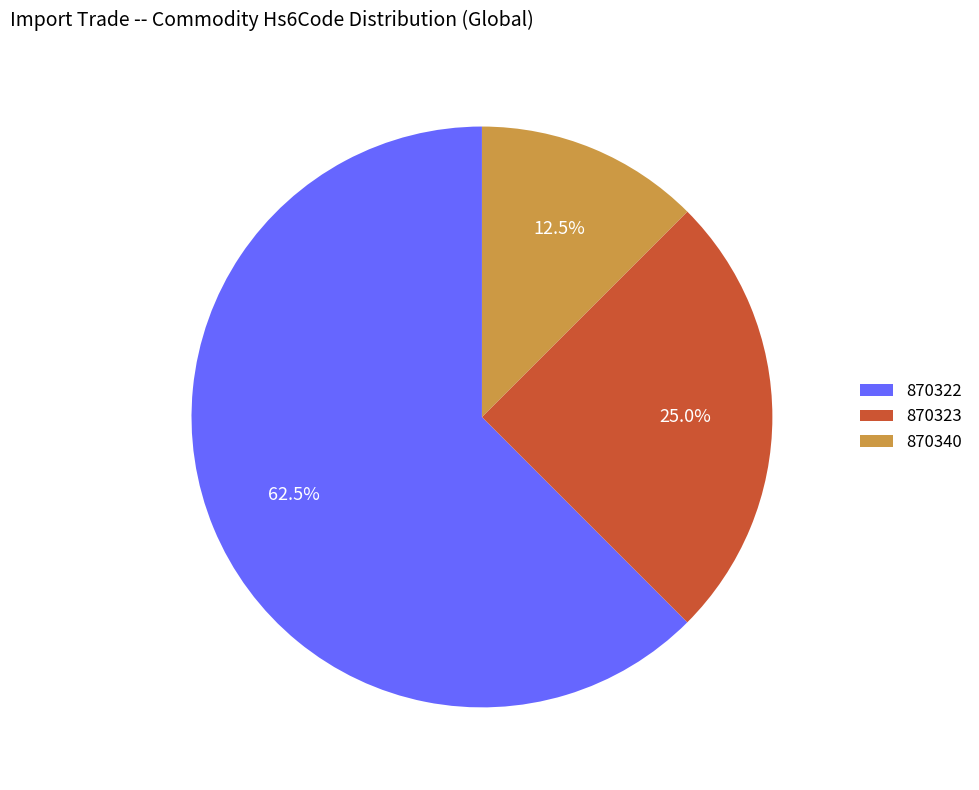

Count the number of slices in the pie.

3